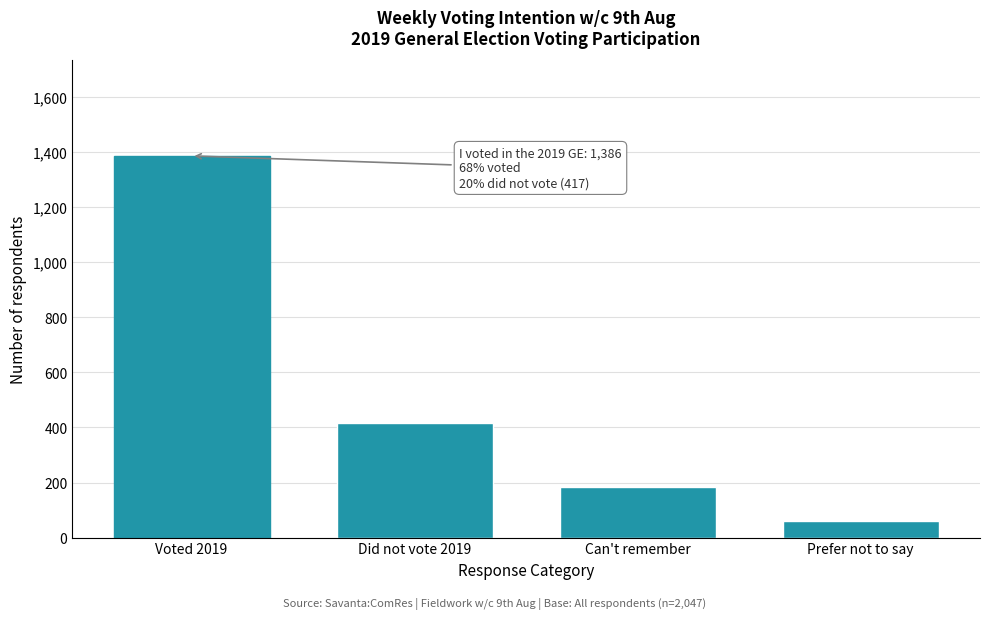

Reading right to left, extract all data points from this chart.

Prefer not to say=61	Can't remember=183	Did not vote 2019=417	Voted 2019=1386